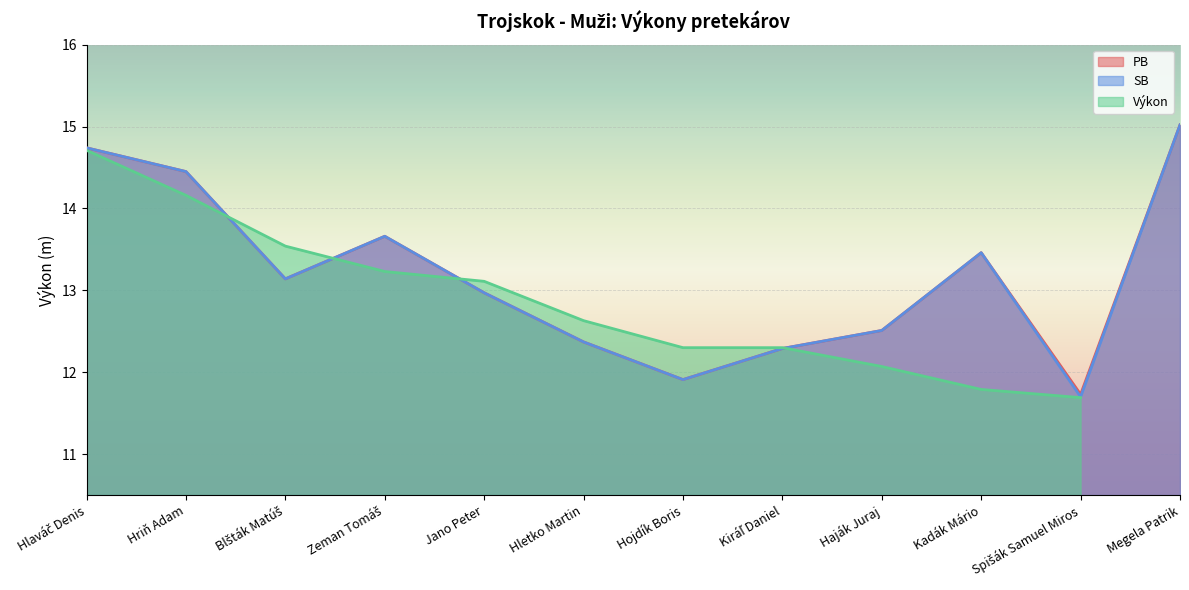

Which series has the largest total across all categories?

PB